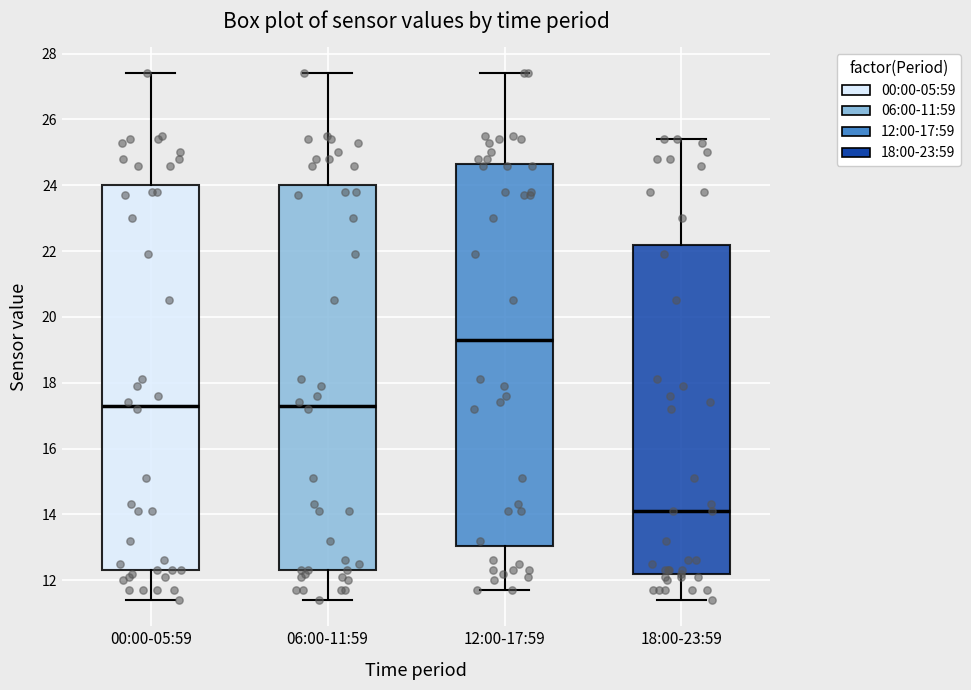

Reading left to right, transcribe this box plot: for each box, give where its median line is, the range the box spans, and where its two whiskers end, as read against the y-axis. The values are not printed on the chart, so give them approximately, as read against the axis.

00:00-05:59: median 17.4, box 12.4 to 24.0, whiskers 11.4 to 27.4
06:00-11:59: median 17.4, box 12.4 to 24.0, whiskers 11.4 to 27.4
12:00-17:59: median 19.4, box 13.0 to 24.6, whiskers 11.8 to 27.4
18:00-23:59: median 14.2, box 12.2 to 22.2, whiskers 11.4 to 25.4